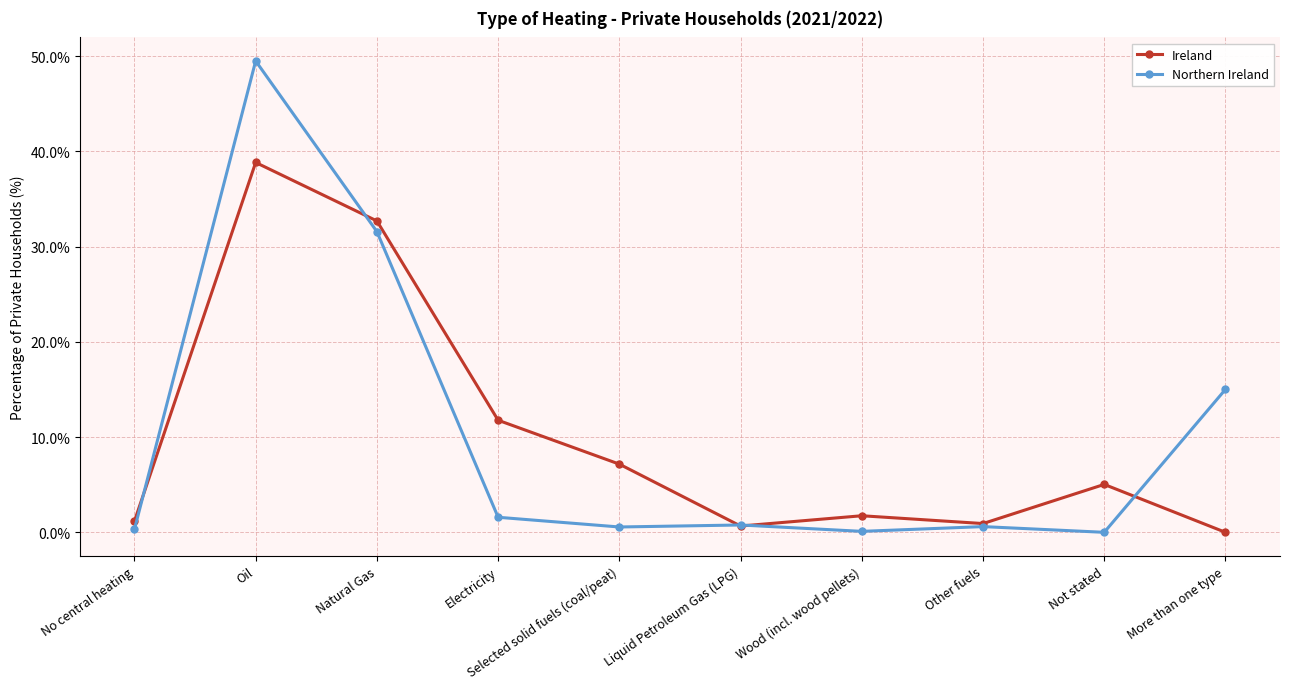

The value of Northern Ireland at No central heating is 0.3. True or false?

True